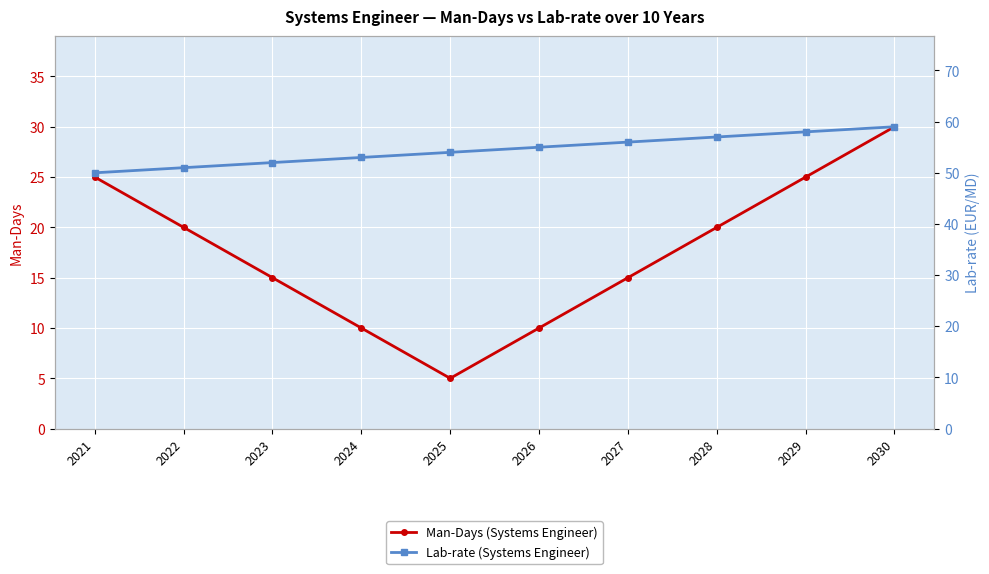

Which series has the largest total across all categories?

Lab-rate (Systems Engineer)